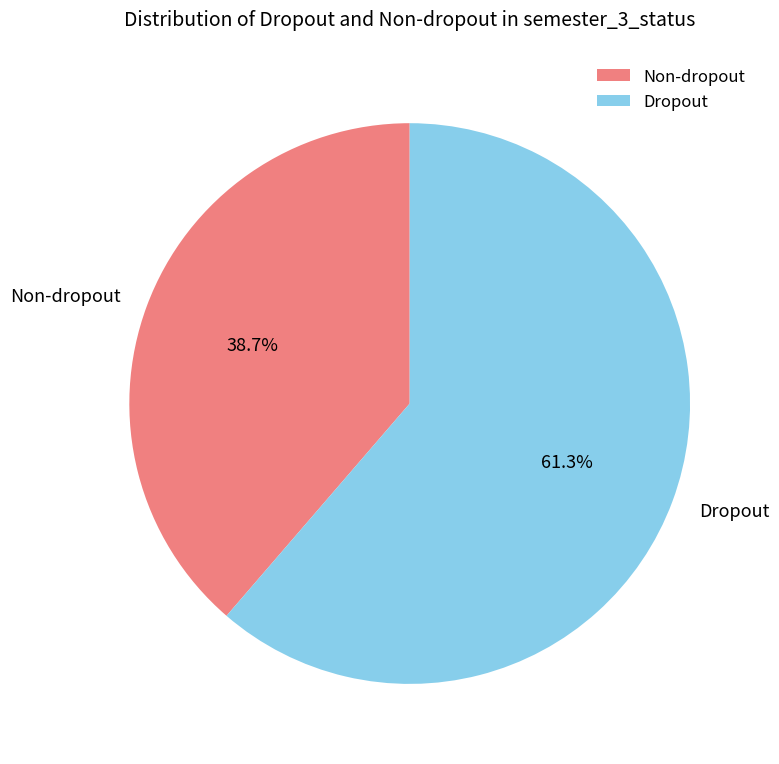

Which category has the biggest portion of the pie?

Dropout